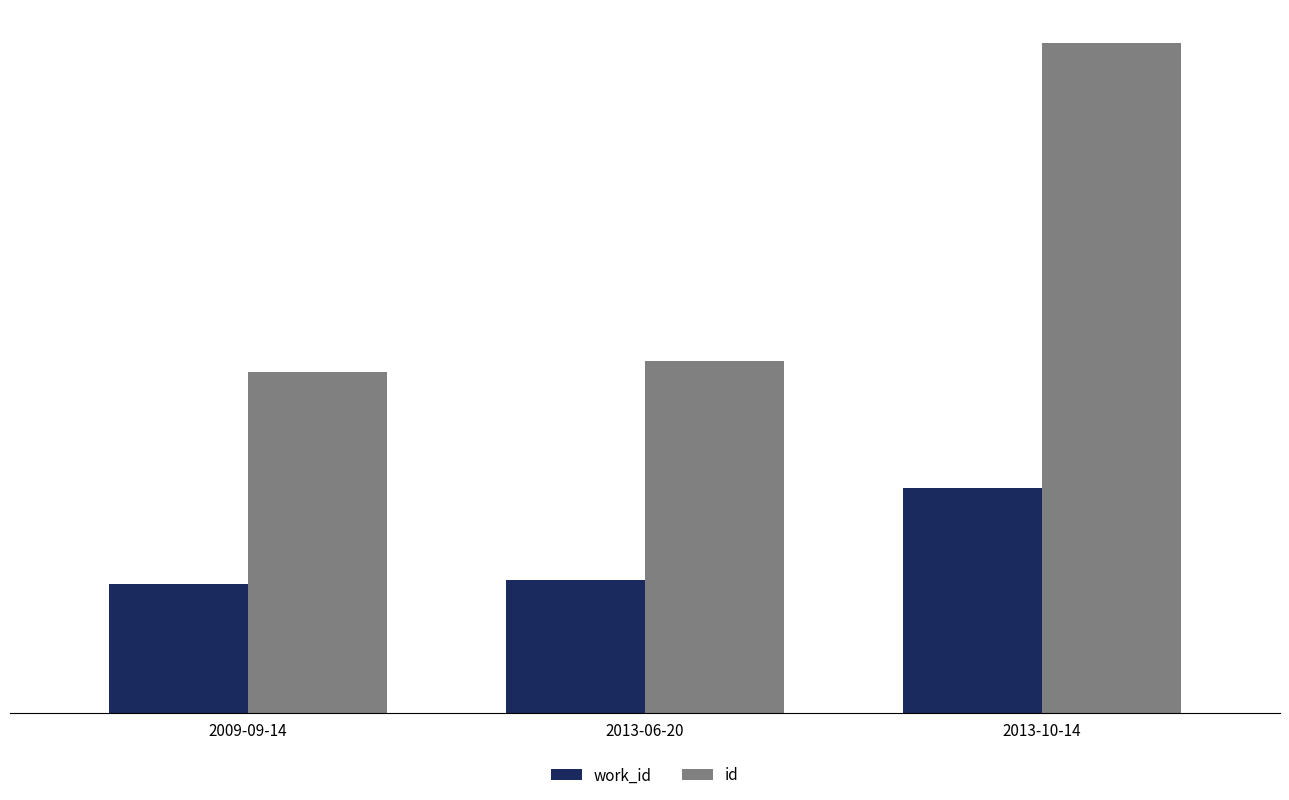

What is the spread (max minus min) of values at 2013-10-14?

15260